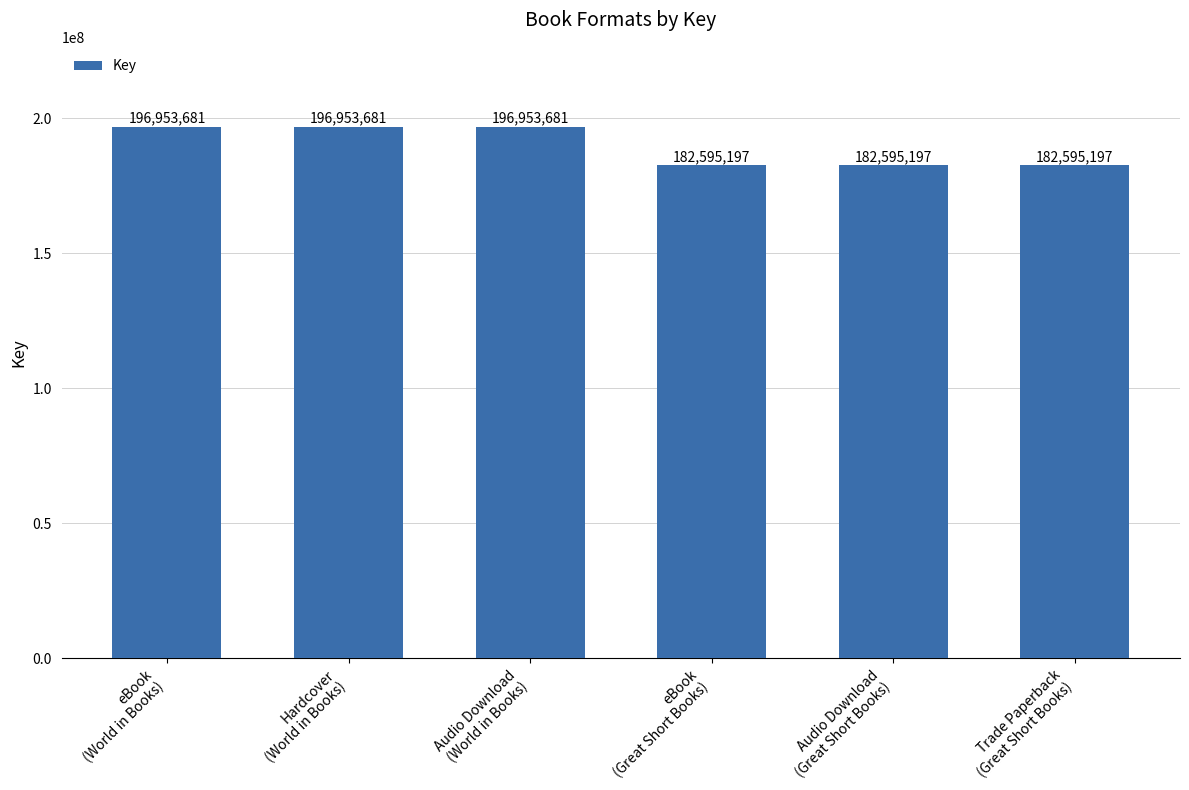

How many data points does each series have?

6